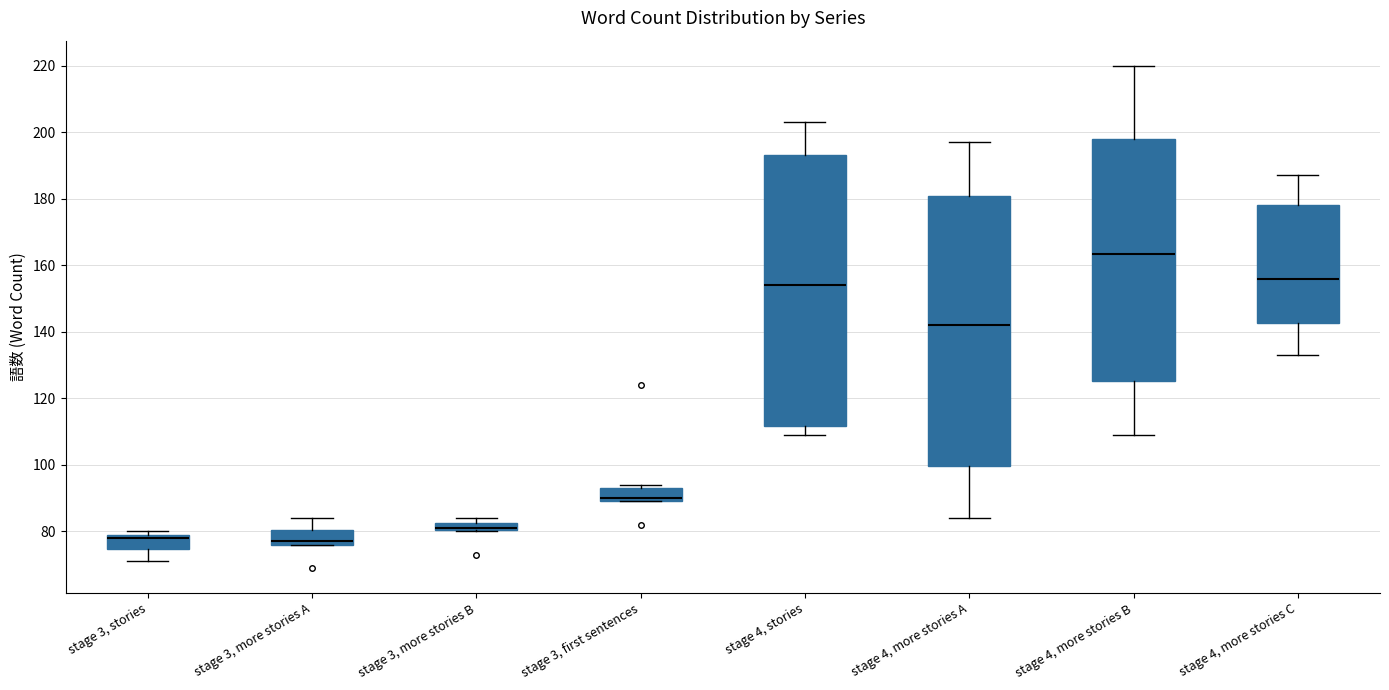

Where is the upper edge of the box for stage 4, more stories A on the y-axis? The values are not printed on the chart, so give them approximately, as read against the axis.

180